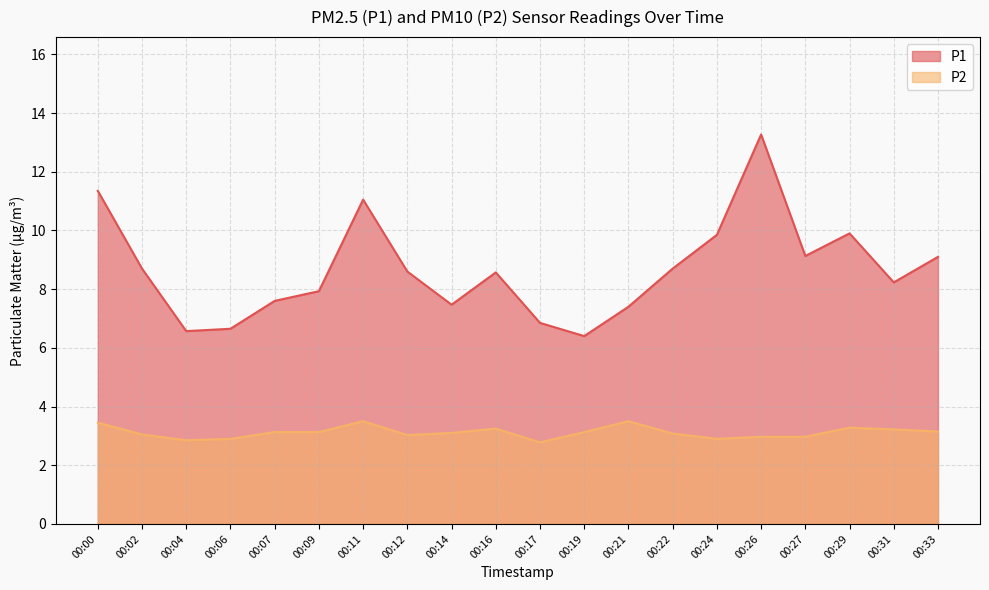

True or false: P1 has more than 2 points higher than both neighbors.

True